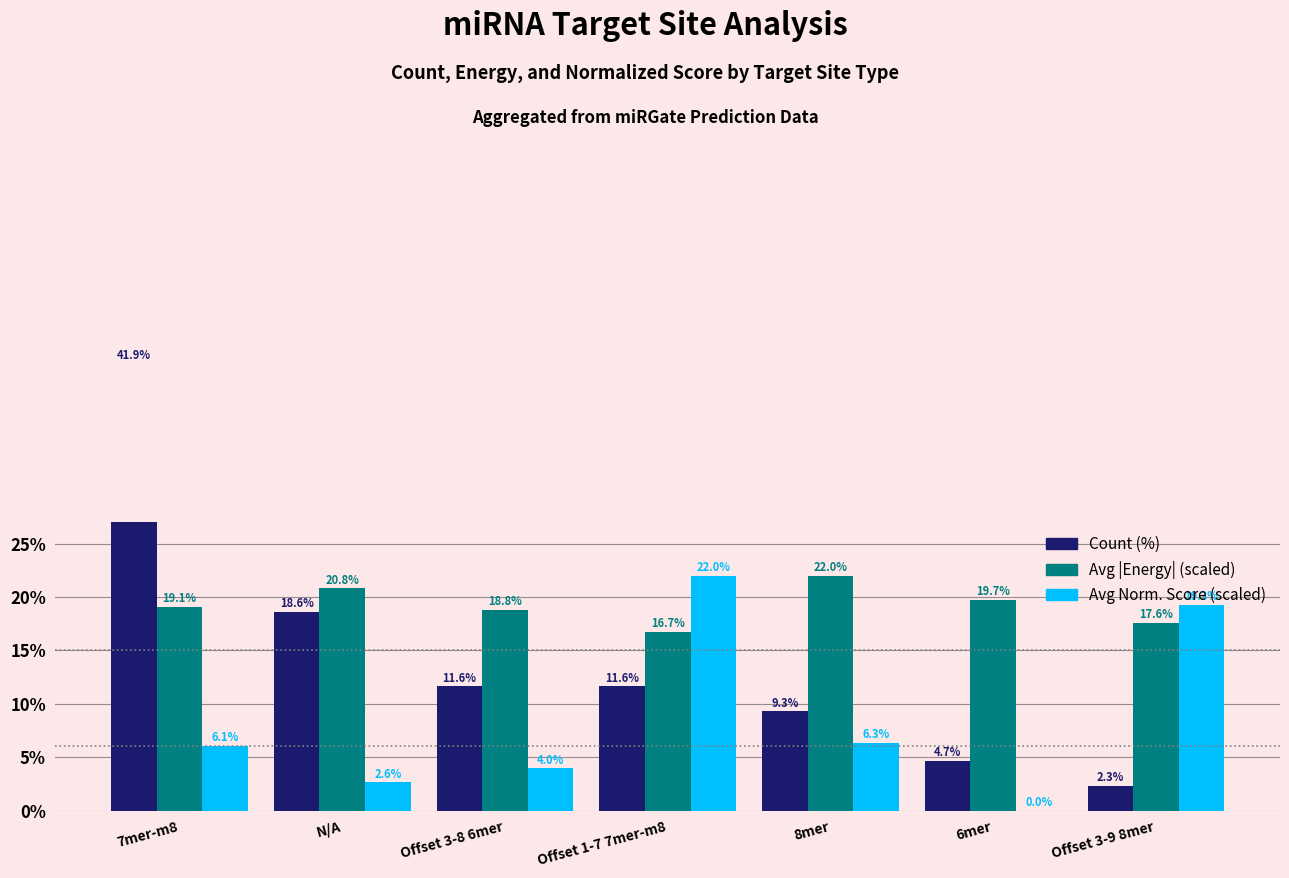

The Avg |Energy| (scaled) series shows 34.9 at N/A. True or false?

False